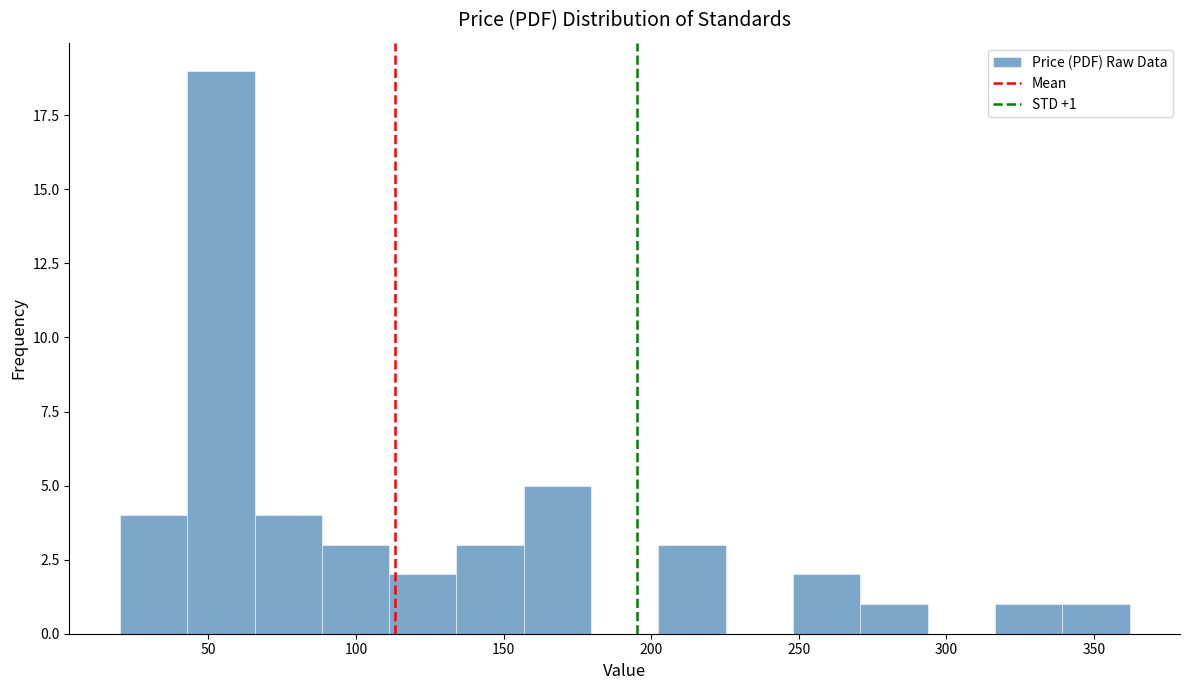

Which range on the x-axis has the tallest bar?

45 to 65